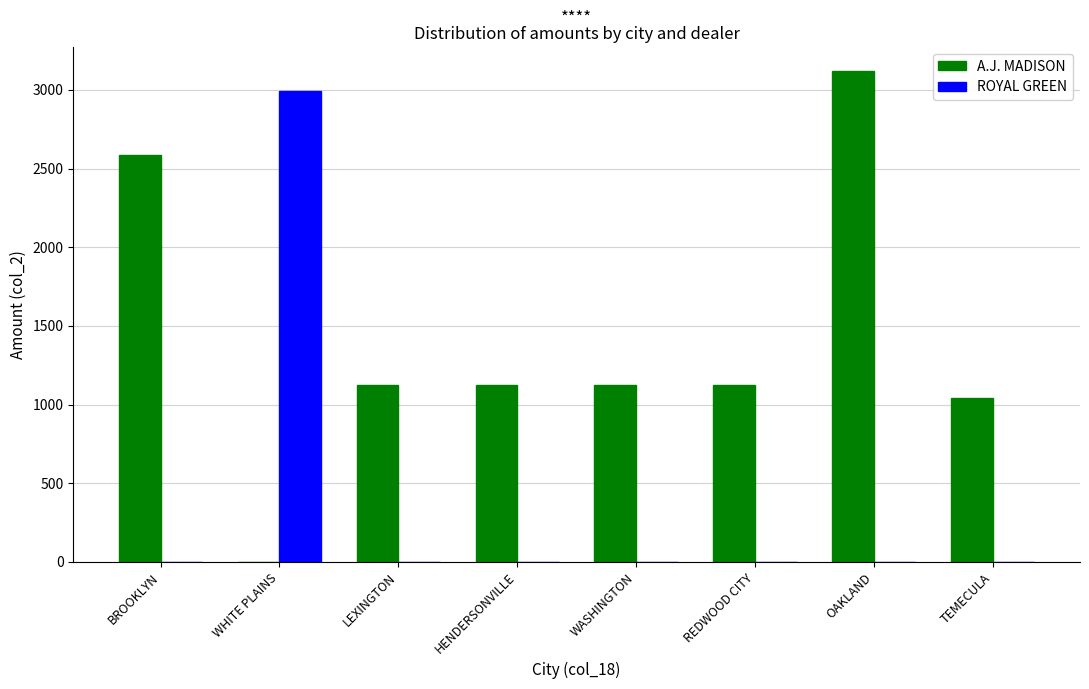

Which series has the largest total across all categories?

A.J. MADISON